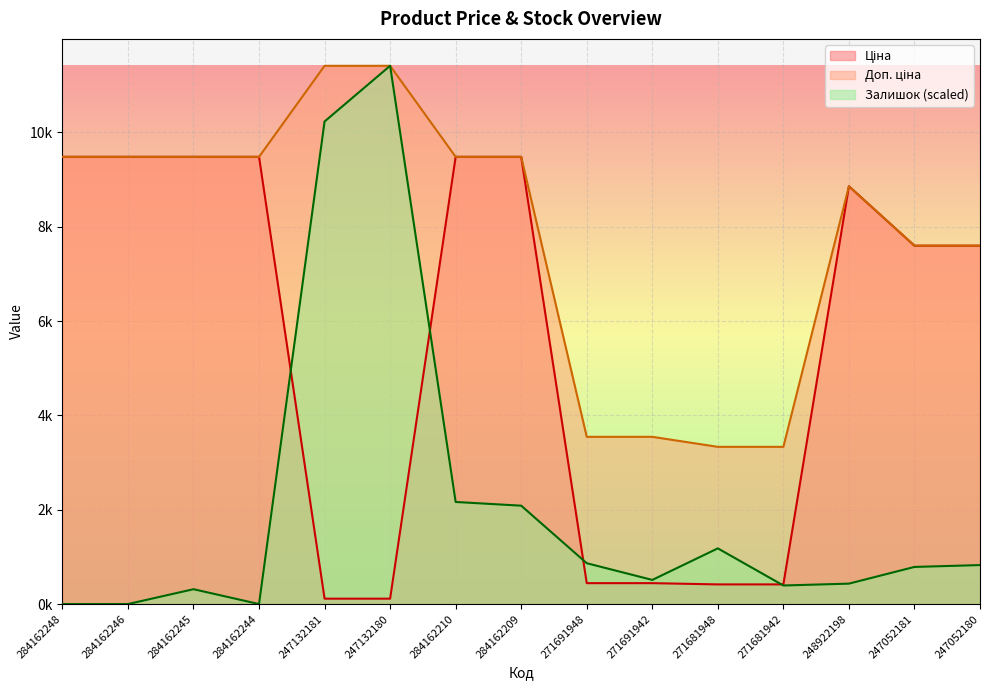

What is the difference between the second highest and minimum values in the Ціна series?

9366.0